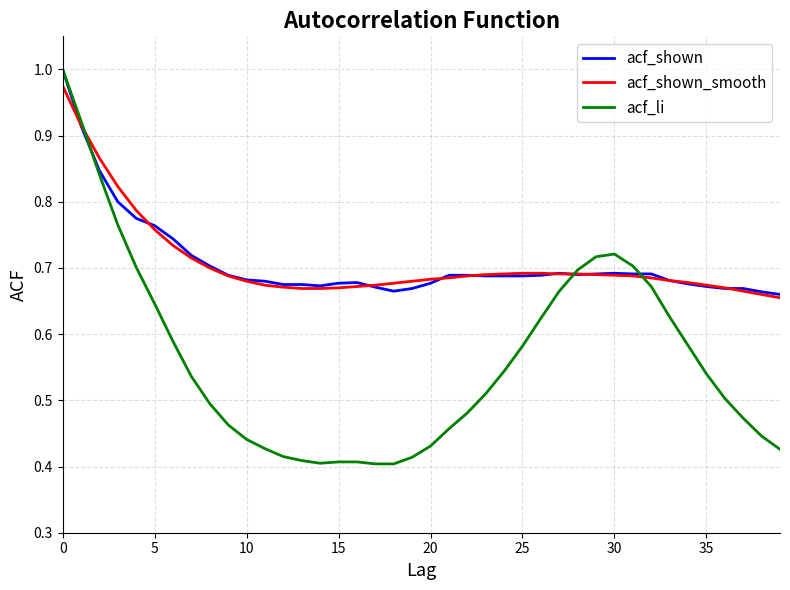

Which series has the widest spread of values?

acf_li